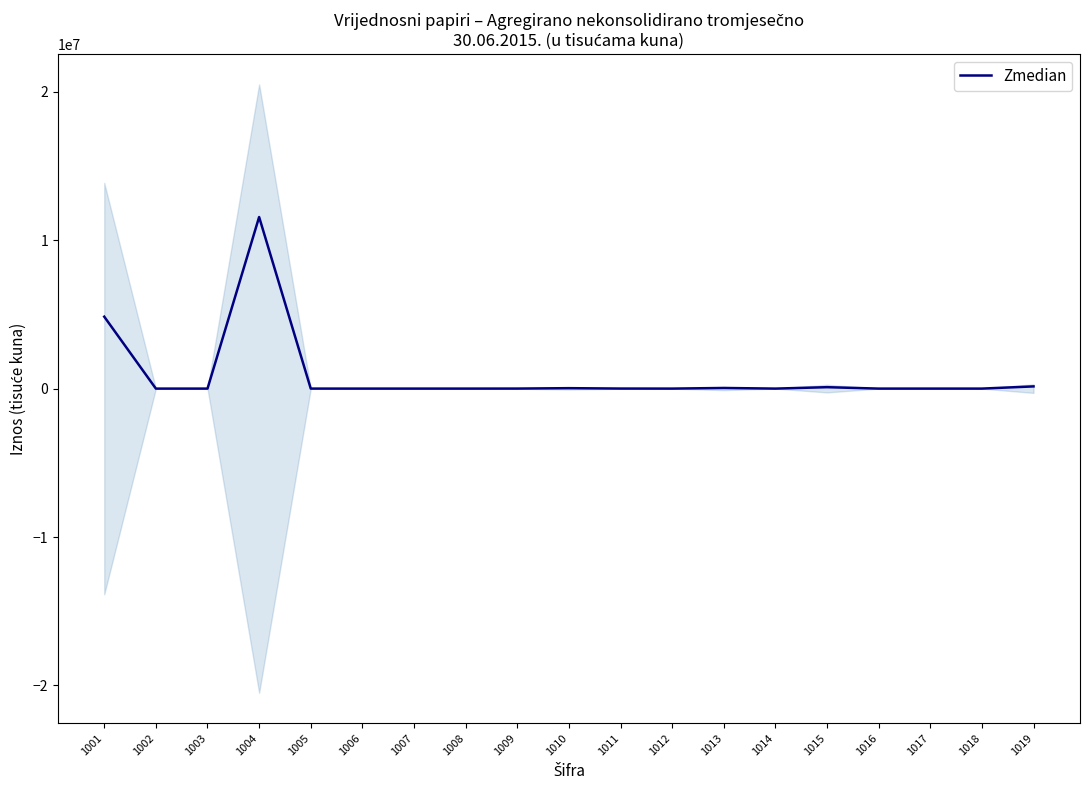

What is the ratio of the value at 1004 to the value at 1015?

121.4